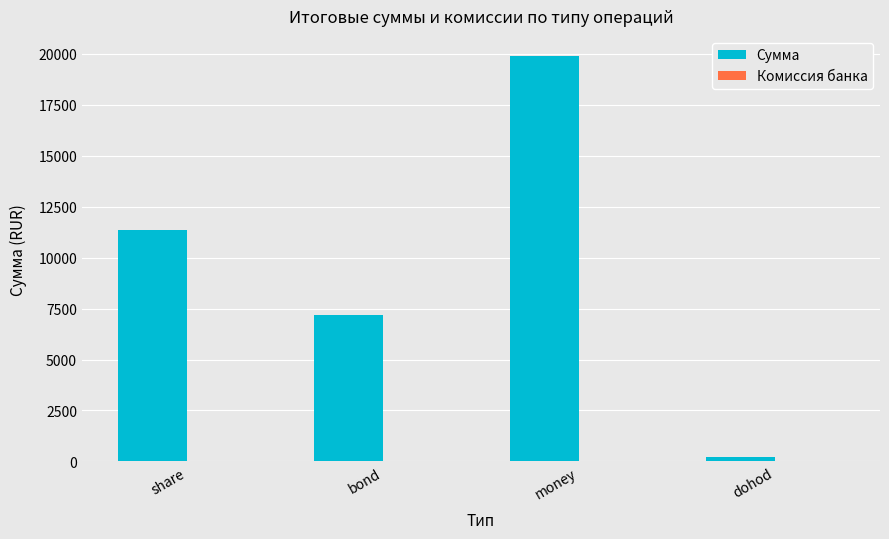

What is the total value across all series at money?

19877.9